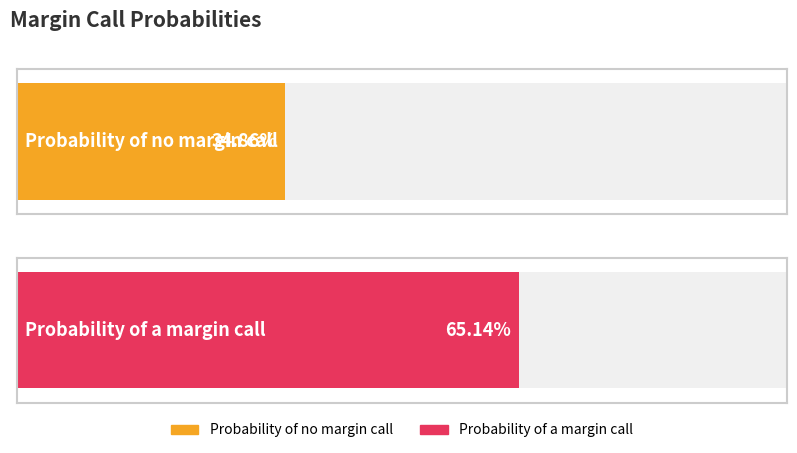

What is the greatest value displayed?

0.7